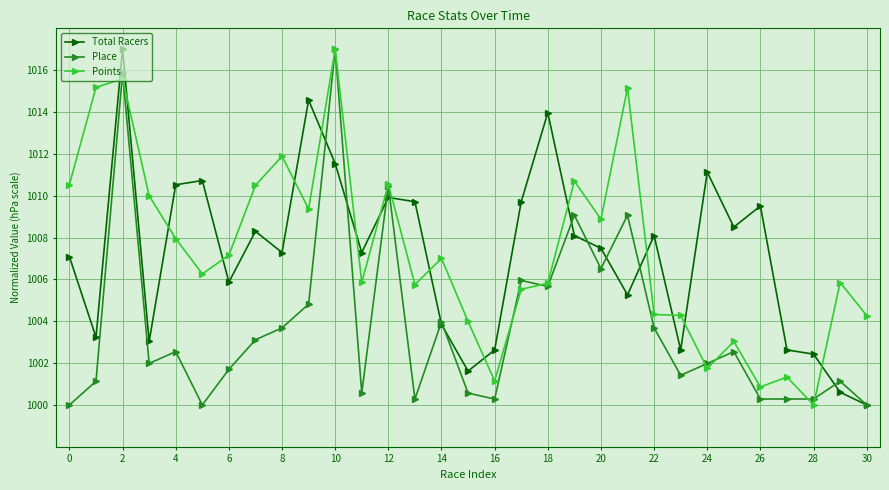

True or false: Total Racers has more than 0 interior local peaks.

True